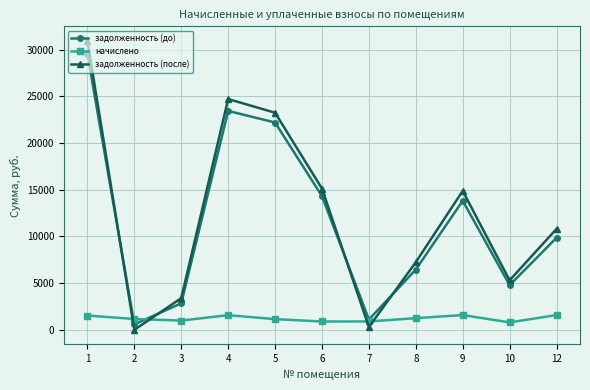

List the series in order of their peak value, lowest first.

начислено, задолженность (до), задолженность (после)